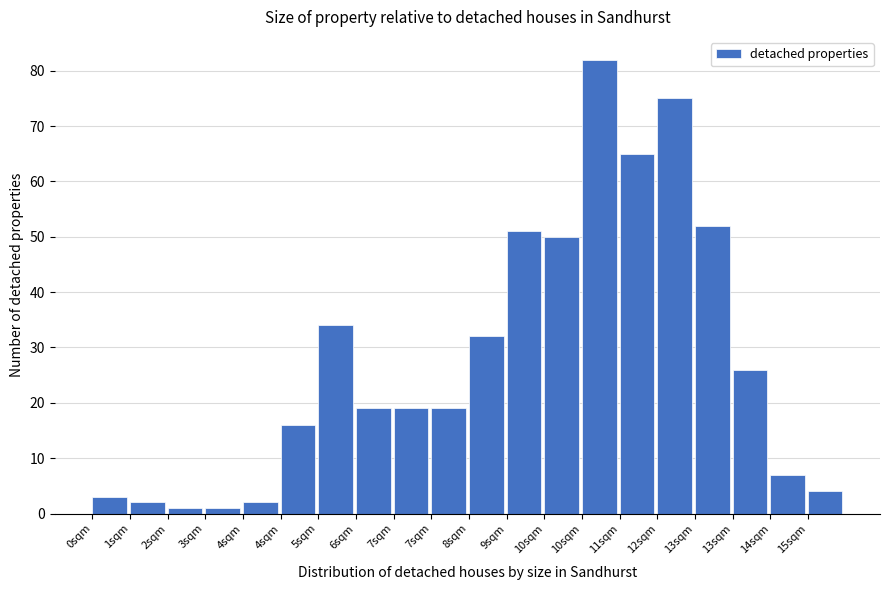

How many distinct data groups are displayed?

1